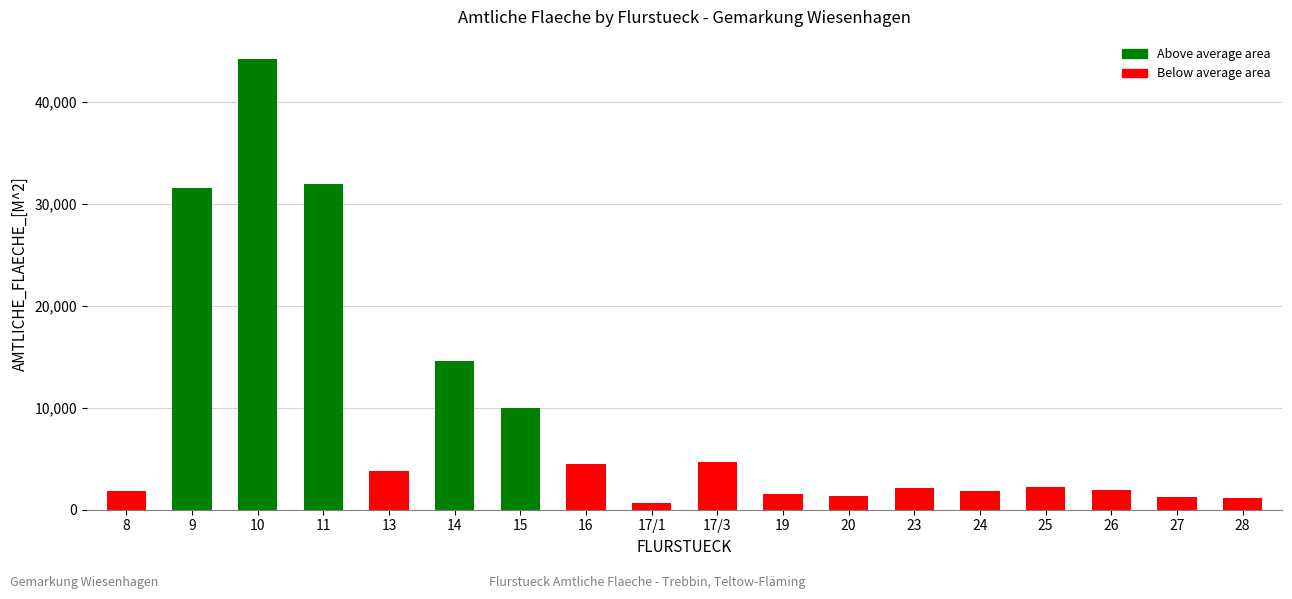

Is it true that the value at 28 is 1150?

True